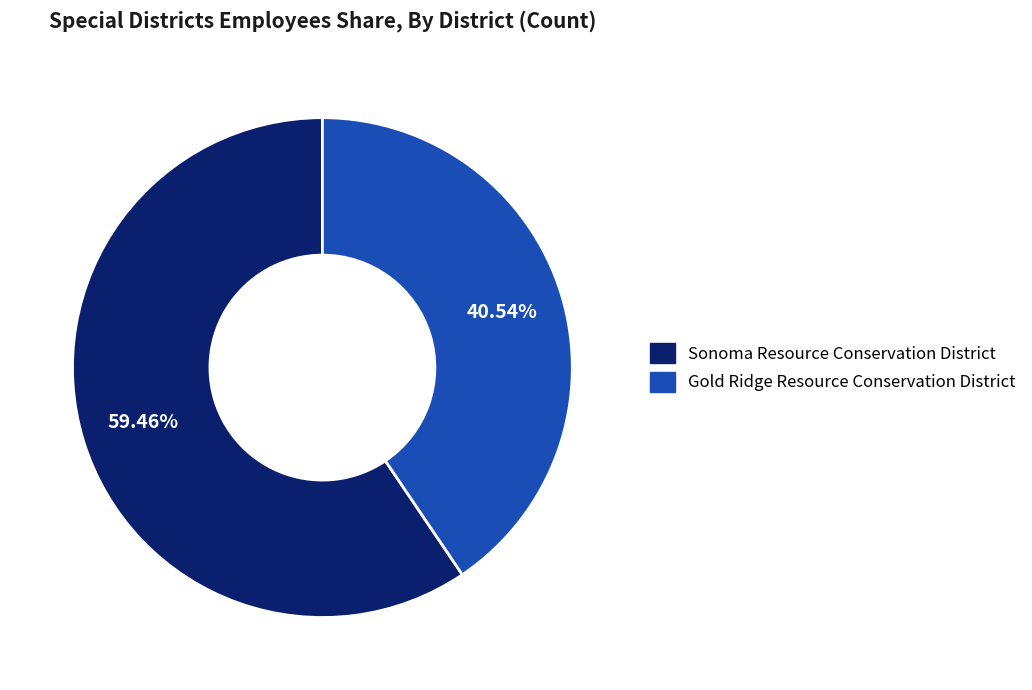

Between Gold Ridge Resource Conservation District and Sonoma Resource Conservation District, which is larger?

Sonoma Resource Conservation District